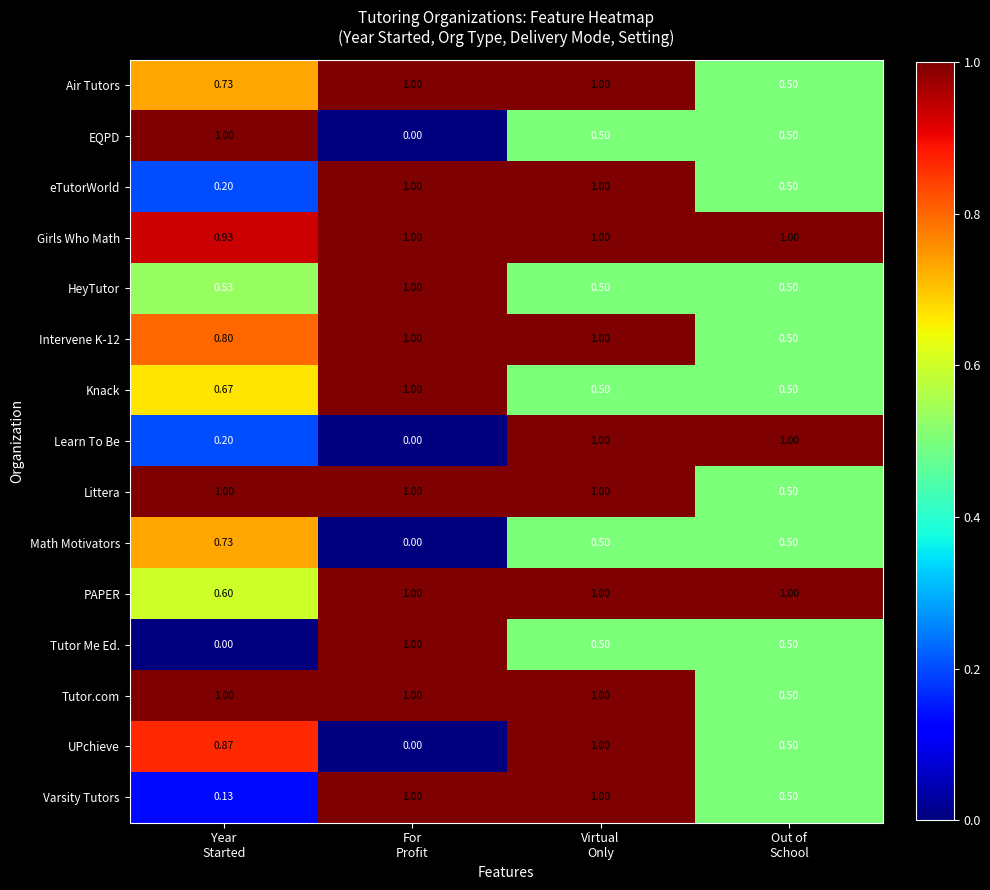

Which series has the largest total across all categories?

Girls Who Math